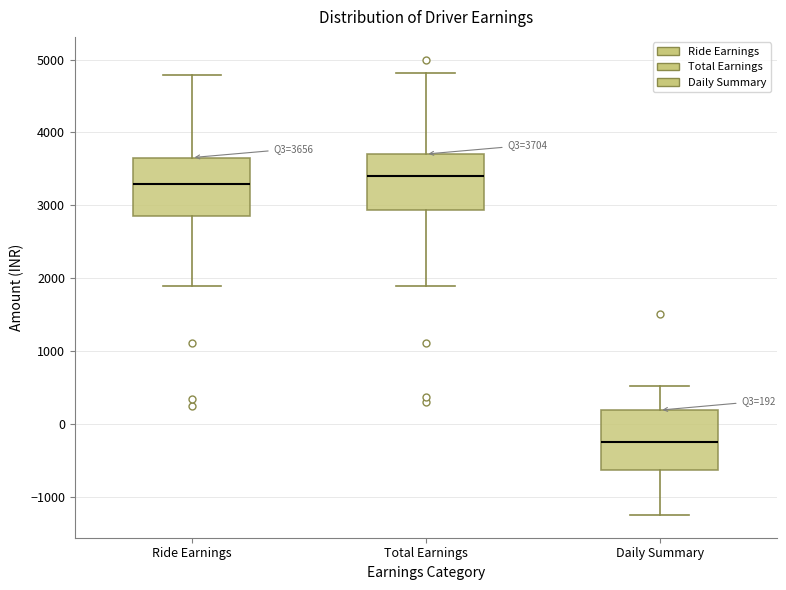

Which box's median line is the lowest?

Daily Summary